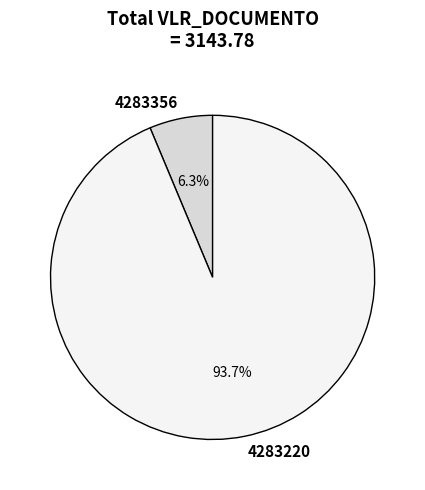

Which slice represents more than half of the pie?

4283220